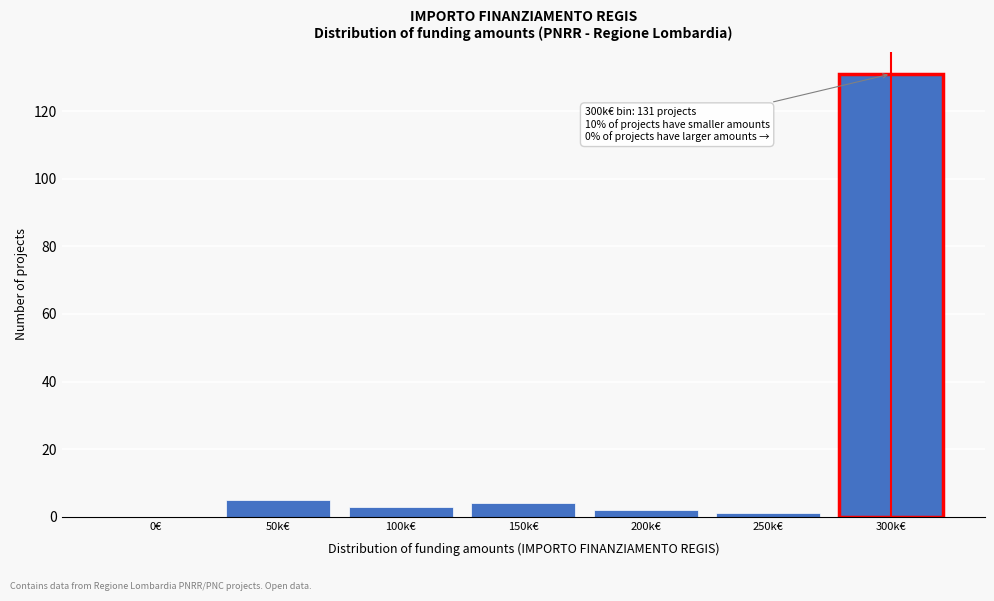

Reading left to right, transcribe all the data shown in this chart.

0€=0	50k€=5	100k€=3	150k€=4	200k€=2	250k€=1	300k€=131